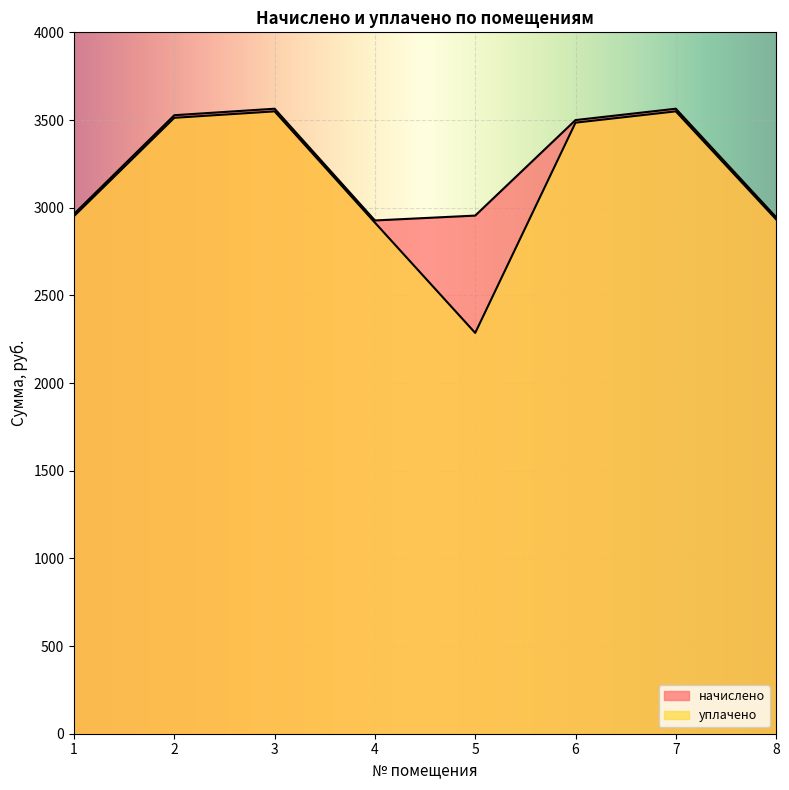

Rank the series by their average value, from lowest to highest.

уплачено, начислено